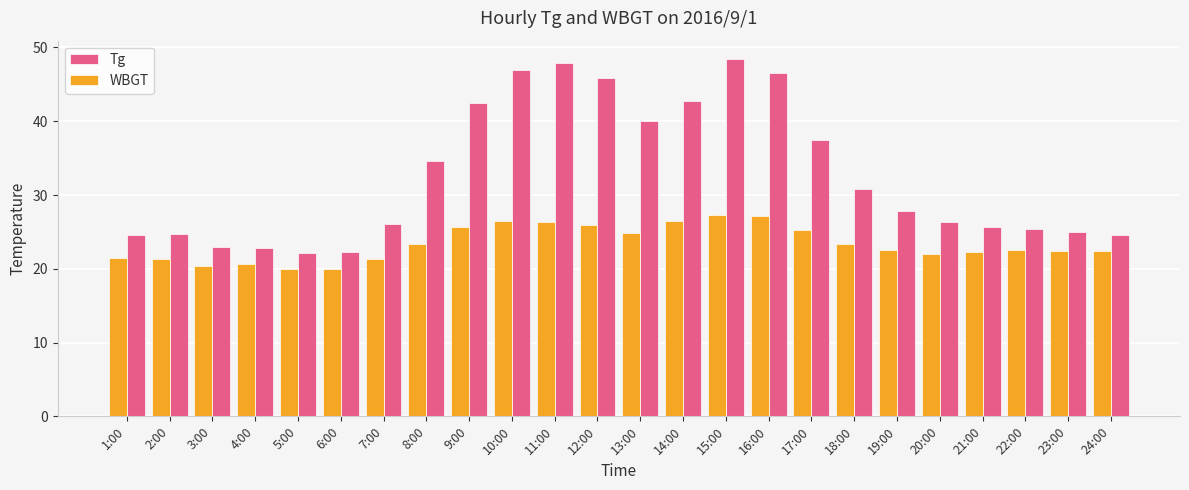

List the series in order of their peak value, lowest first.

WBGT, Tg